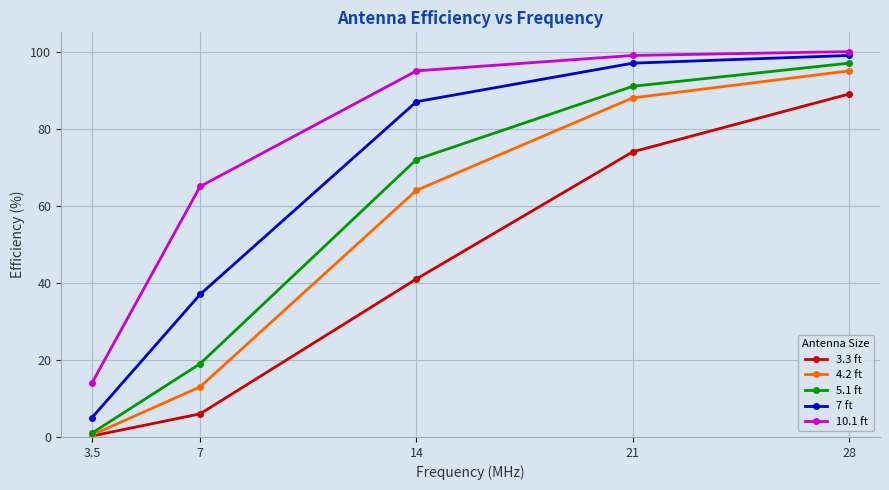

What is the difference between the maximum and second lowest values in the 5.1 ft series?

78.0